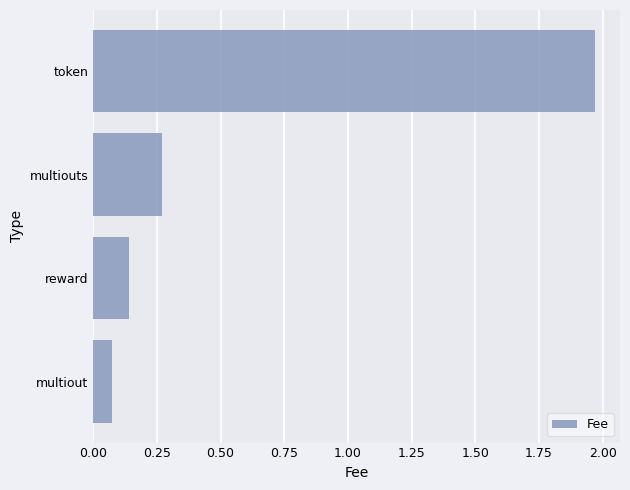

What is the change in value from multiout to reward?

+0.1